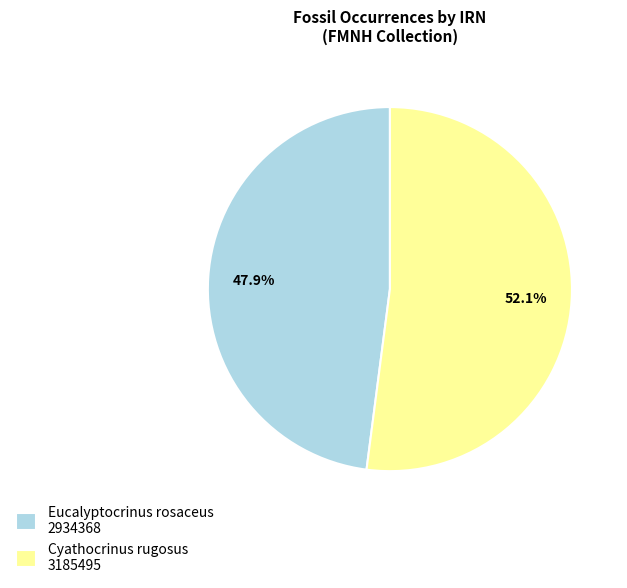

What is the majority slice?

Cyathocrinus rugosus